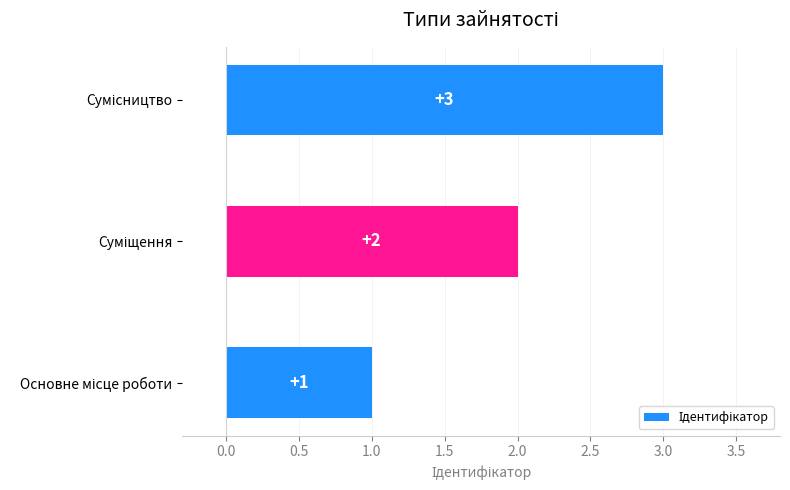

What is the difference between the maximum and second lowest values?

1